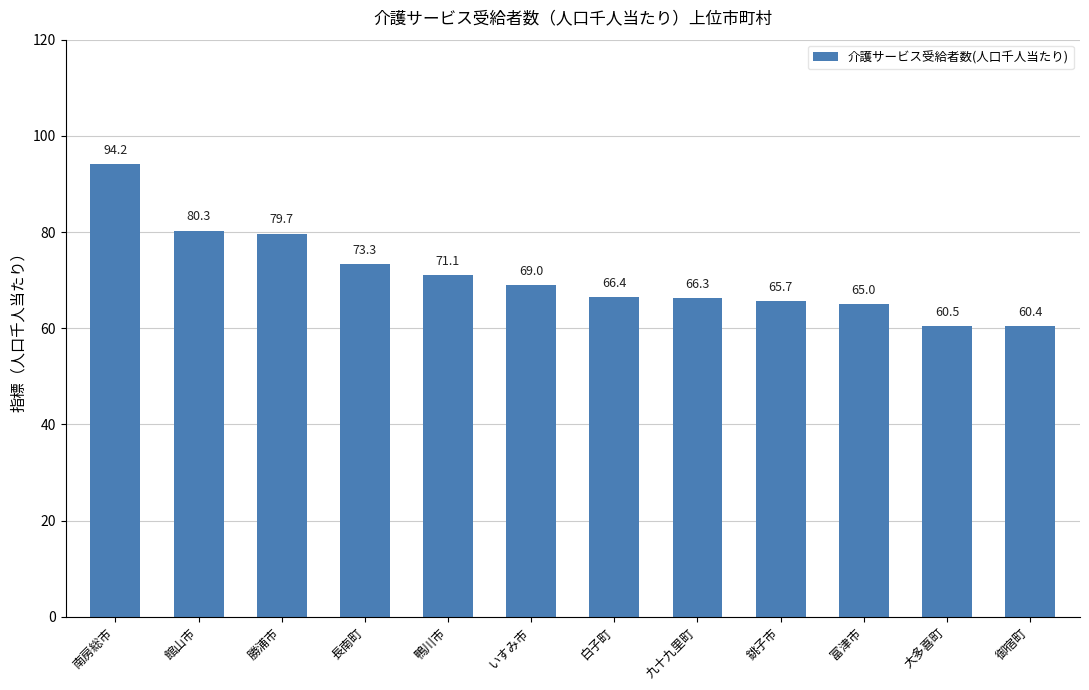

List the labels in order of value, largest first.

南房総市, 館山市, 勝浦市, 長南町, 鴨川市, いすみ市, 白子町, 九十九里町, 銚子市, 富津市, 大多喜町, 御宿町